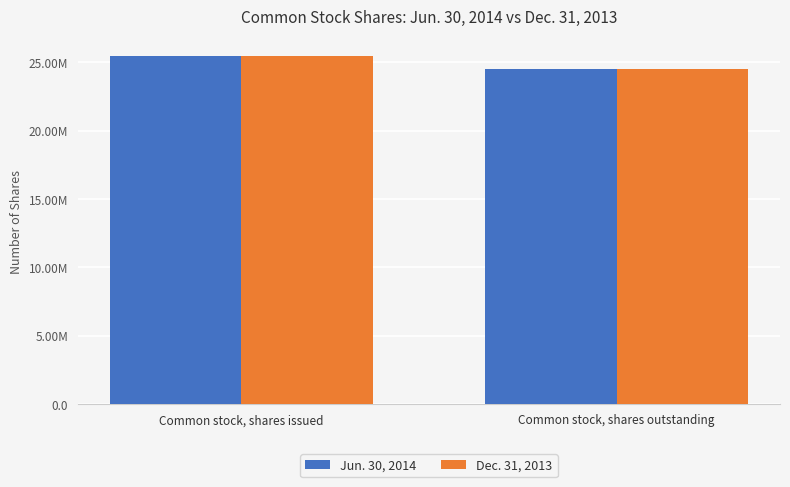

What is the label of the 1st bar from the right?

Common stock, shares outstanding